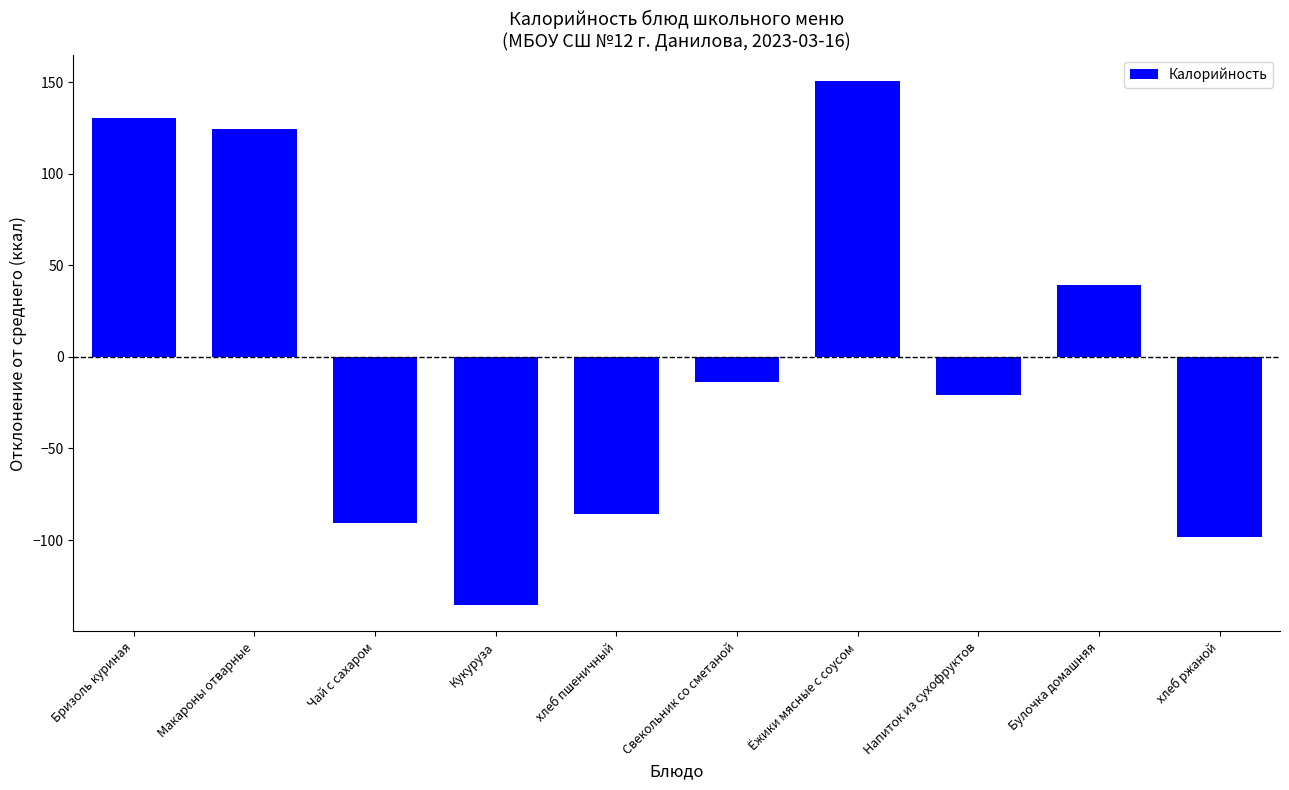

What value does the data have at Макароны отварные?

124.4